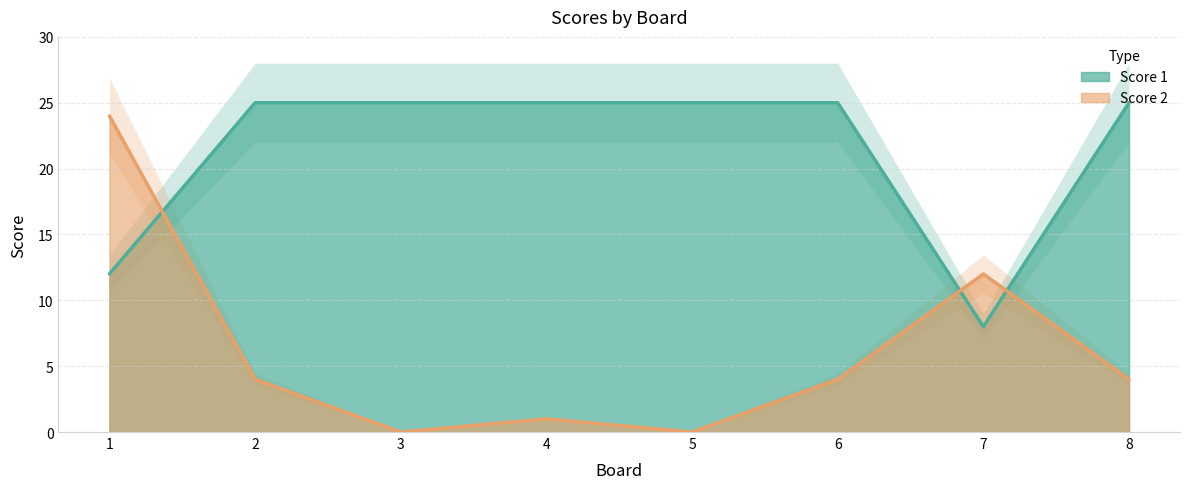

Is it true that Score 2 equals 12 at 7?

True